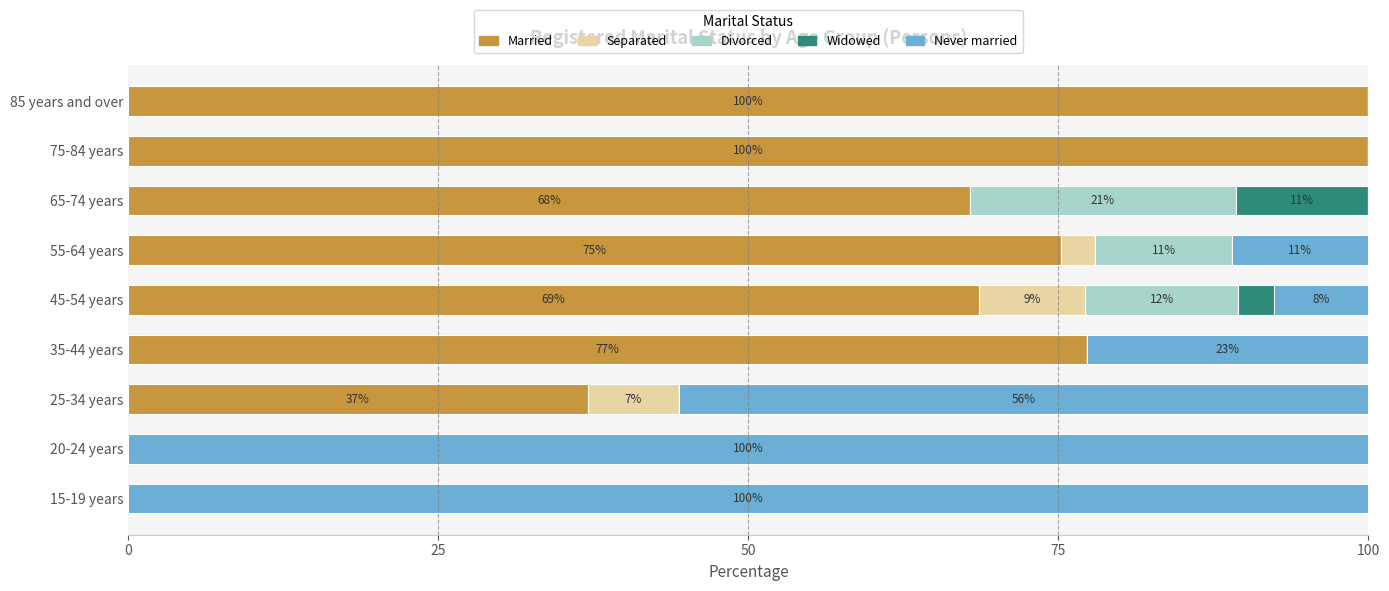

The value of Married at 35-44 years is 77.3. True or false?

True